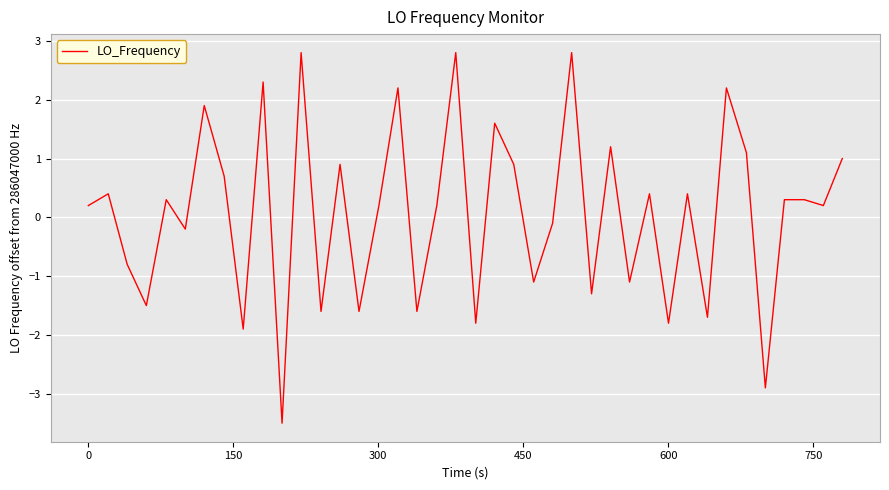

What is the difference between the maximum and minimum values?

6.3